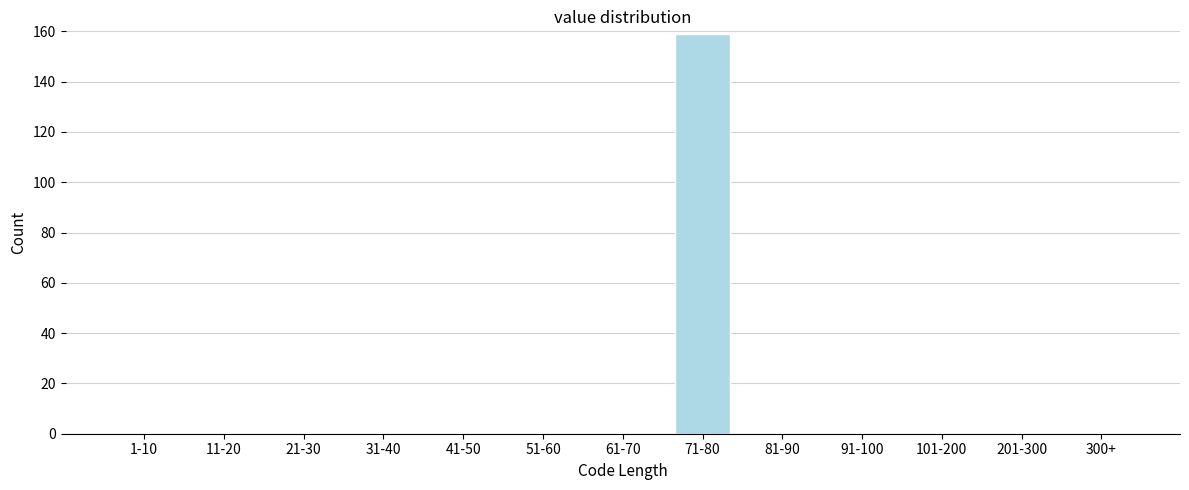

Reading left to right, list all the values displayed in this chart.

1-10=0	11-20=0	21-30=0	31-40=0	41-50=0	51-60=0	61-70=0	71-80=159	81-90=0	91-100=0	101-200=0	201-300=0	300+=0